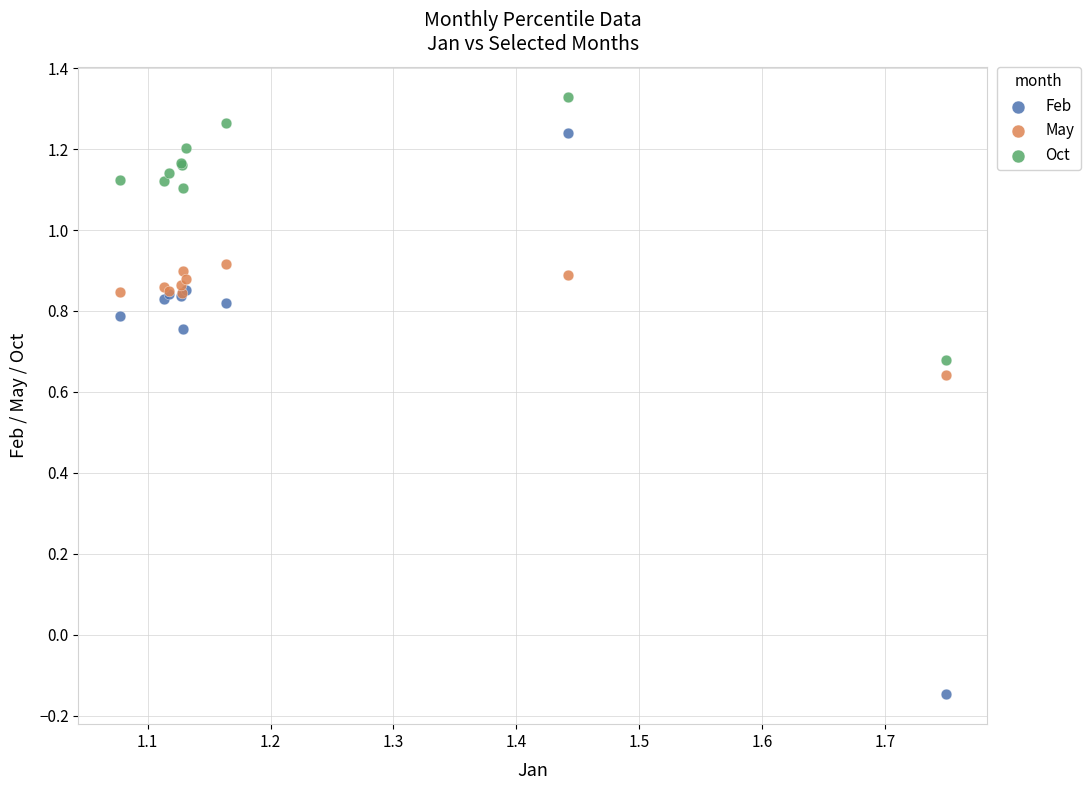

Which series contains the highest Y value?

Oct